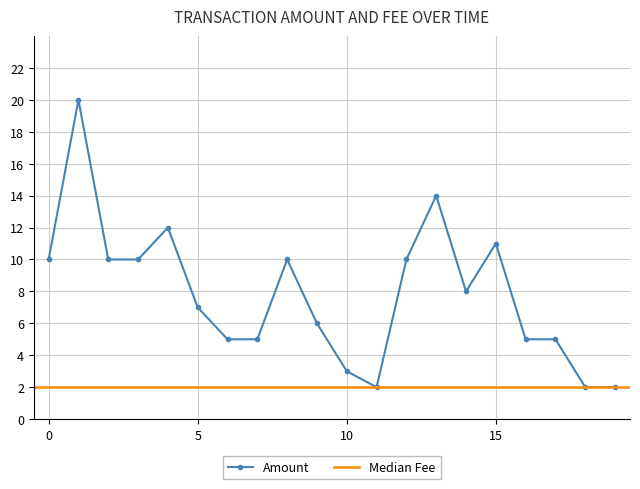

What is the maximum value for Amount?

20